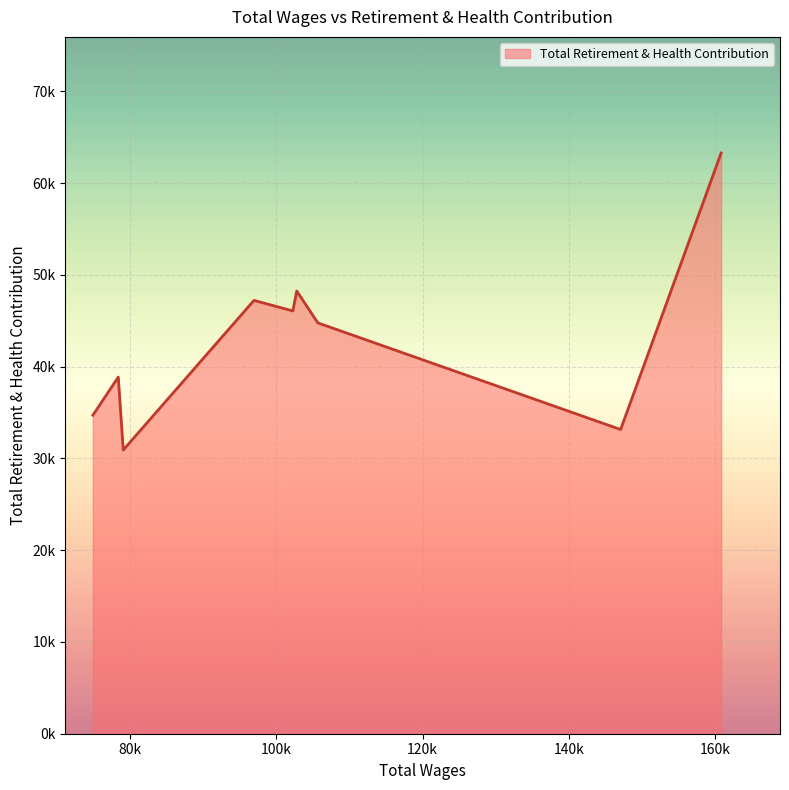

Does the chart have visible grid lines?

Yes